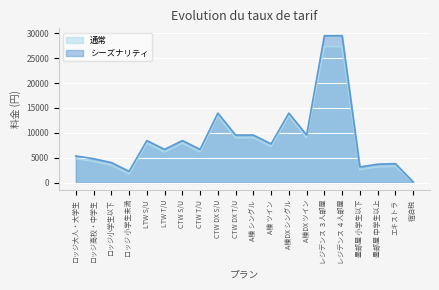

Between ロッジ 小学生未満 and A棟 シングル, which series saw the biggest shift?

通常